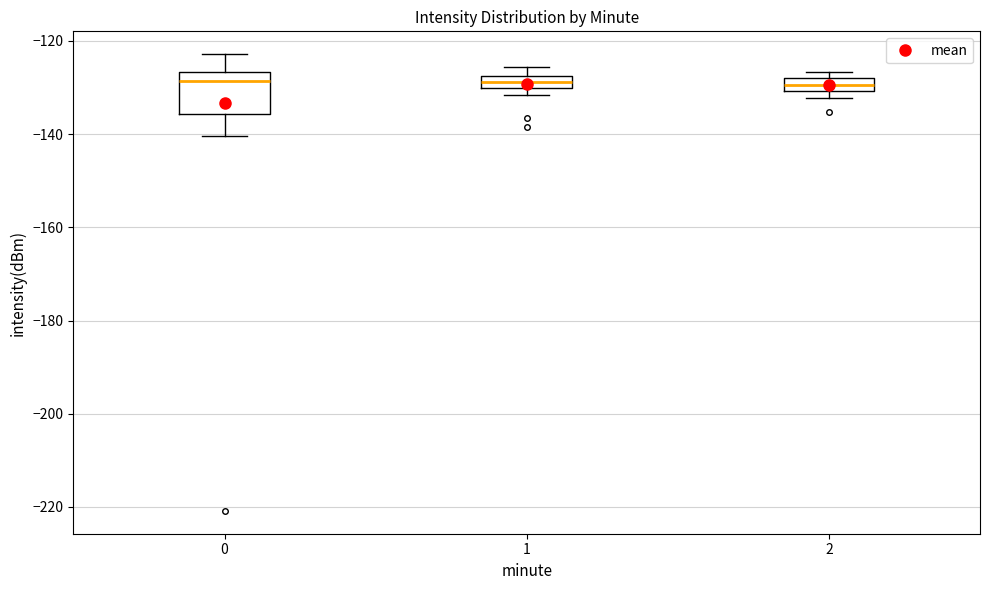

Comparing the boxes themselves (not the whiskers), which one is the tallest?

0